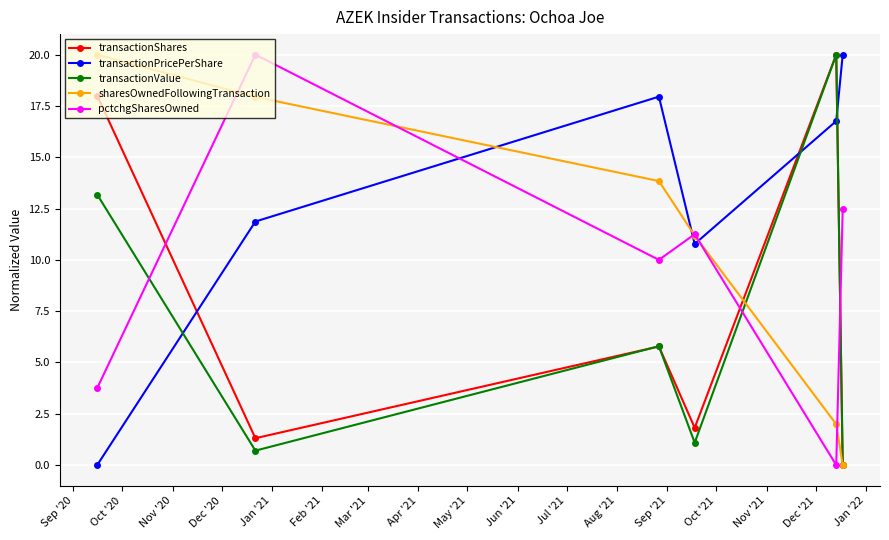

What is the sum of all transactionPricePerShare values?

77.4